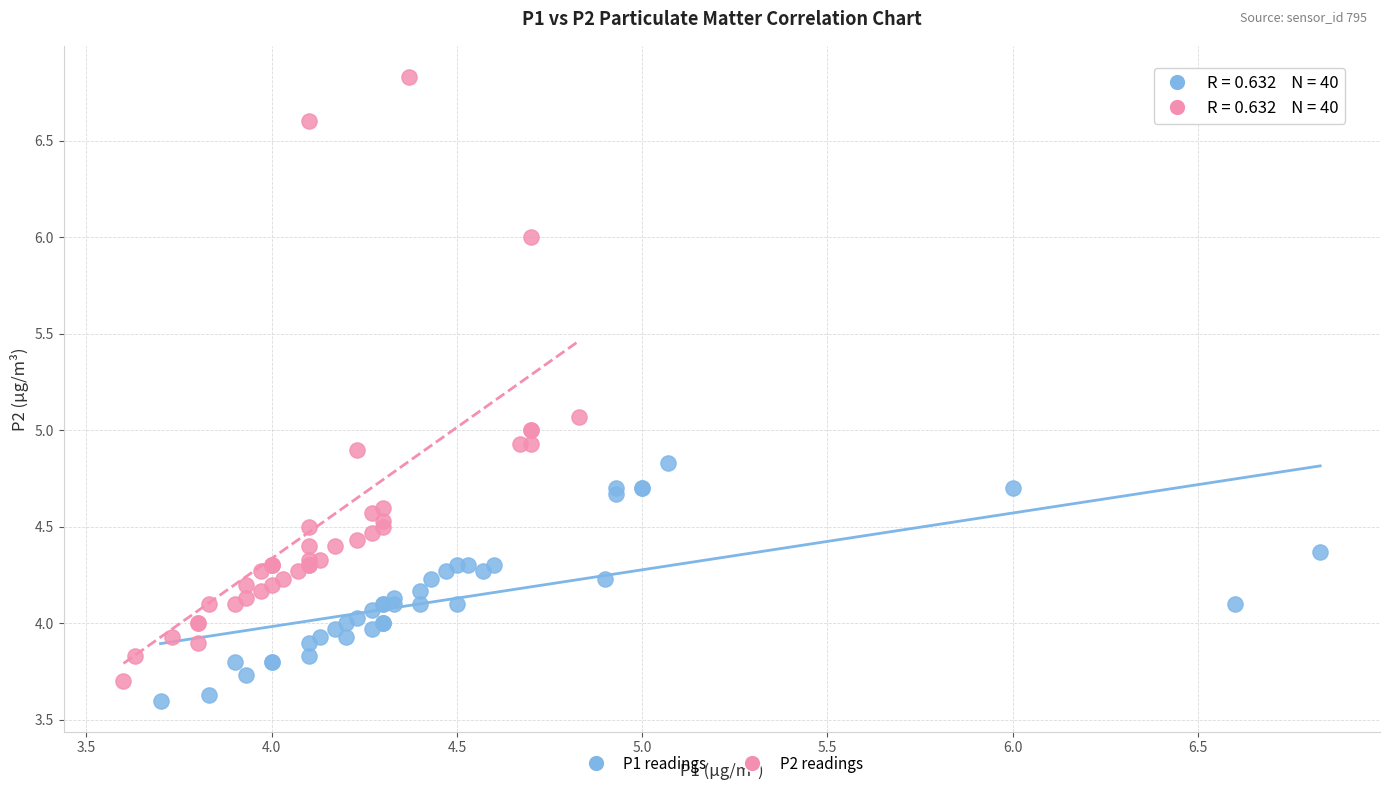

Which series has the largest Y range (max minus min)?

P2 readings